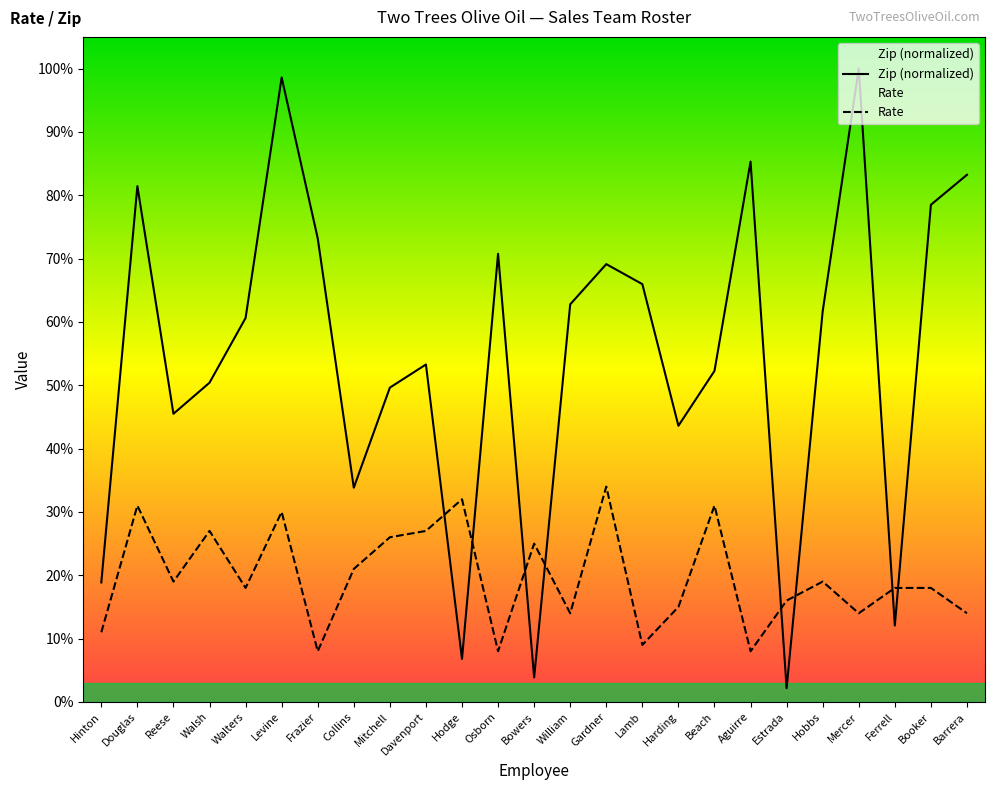

What is the total value across all series at Levine?

128.6